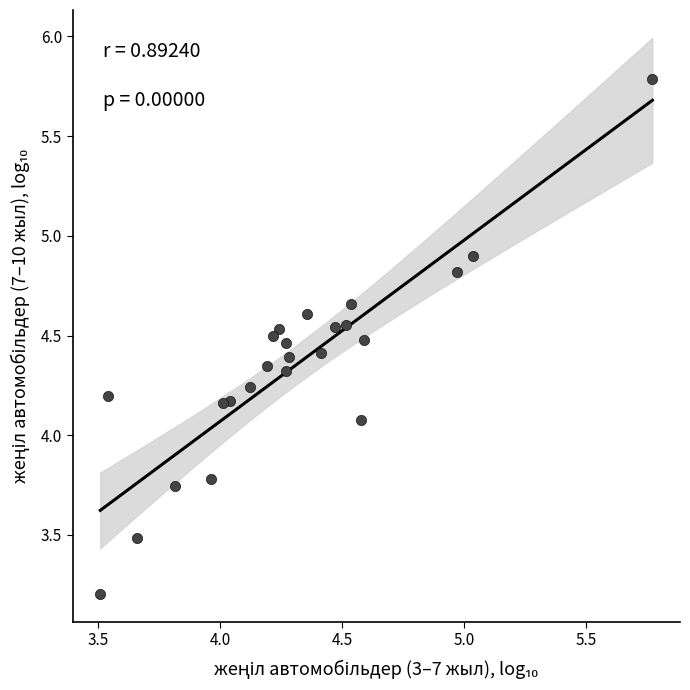

What is the range of X values (max minus min)?

2.3